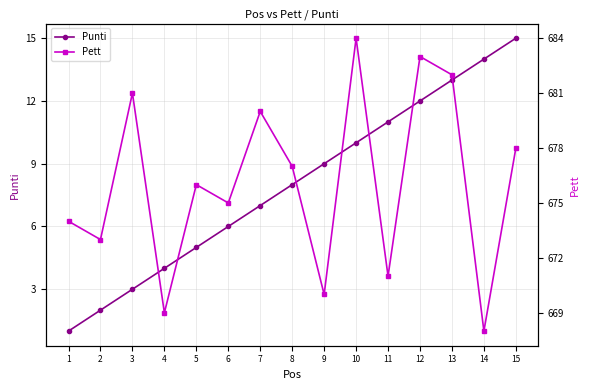

True or false: Pett and Punti intersect in this chart.

False